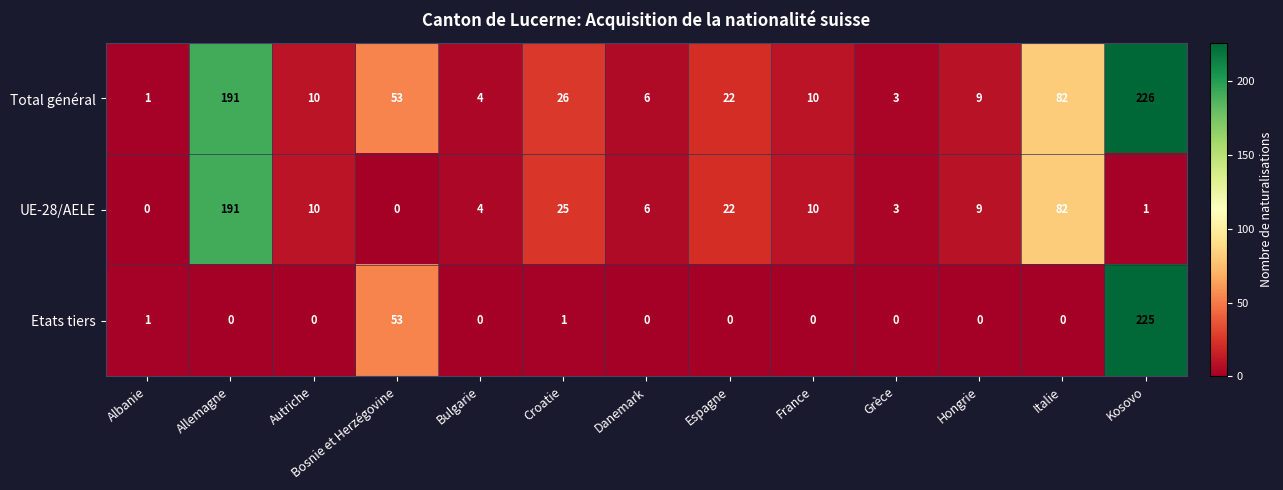

The value of UE-28/AELE at Bulgarie is 6. True or false?

False